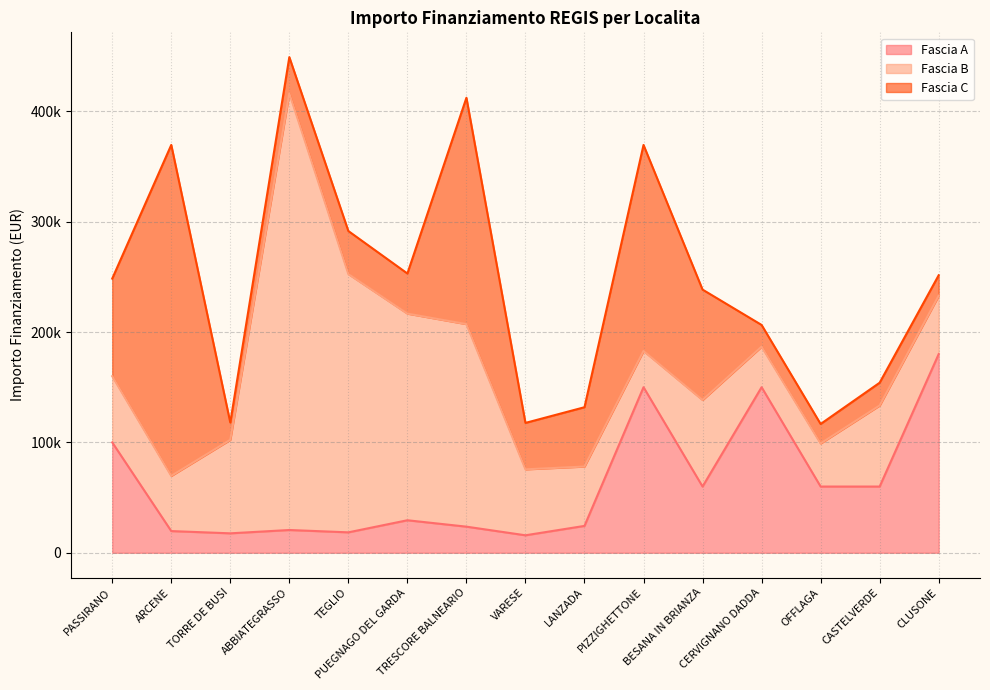

At how many categories does at least one series exceed 350166?

1